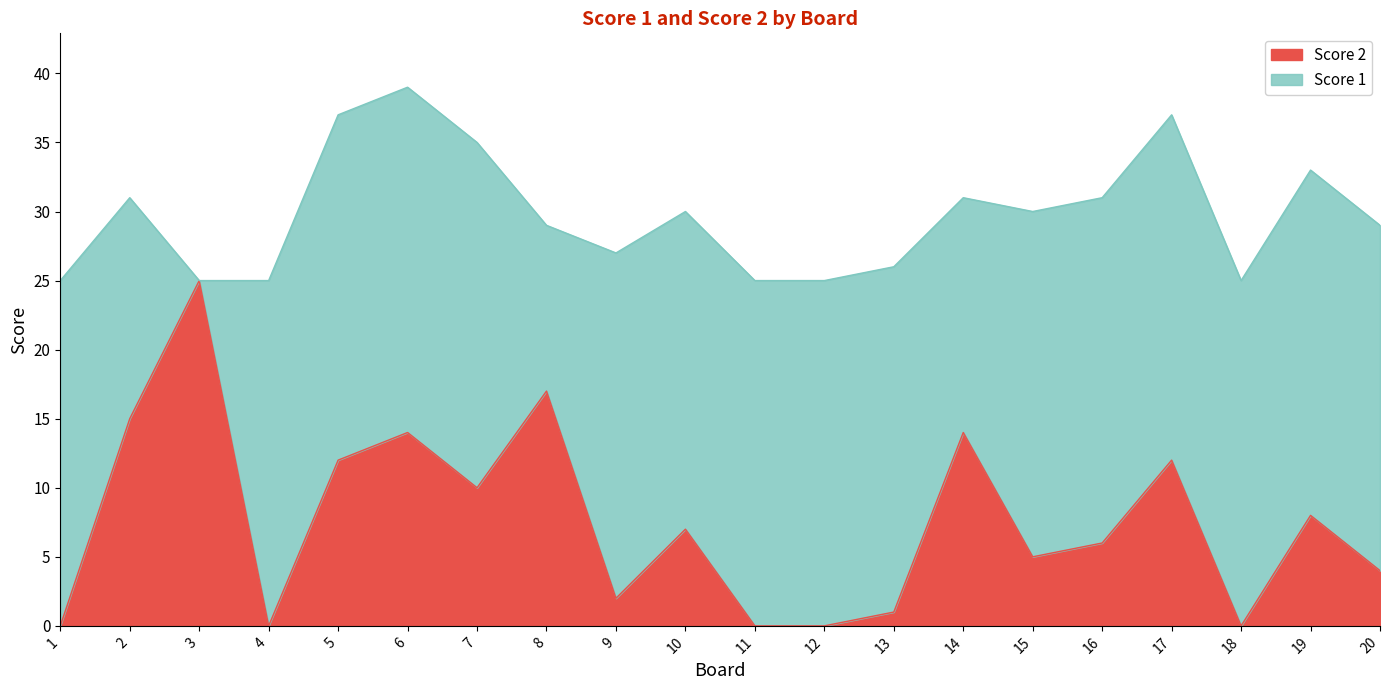

At which category does the data reach its first local valley?

4